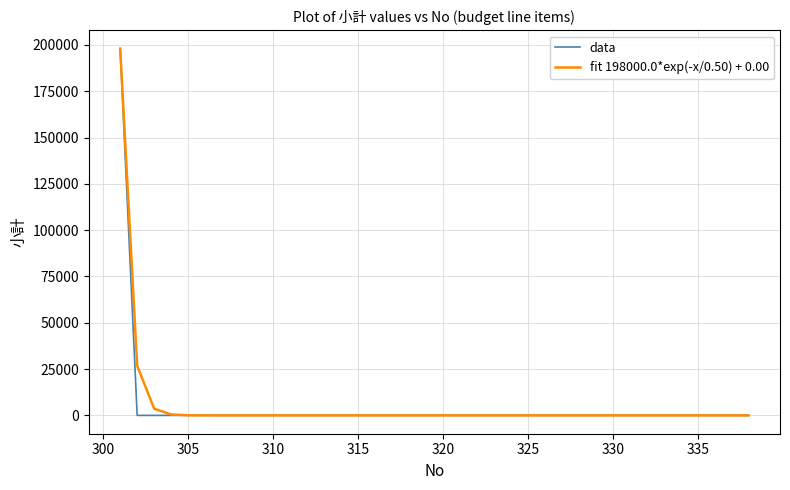

The value of data at 330 is 0.0. True or false?

True